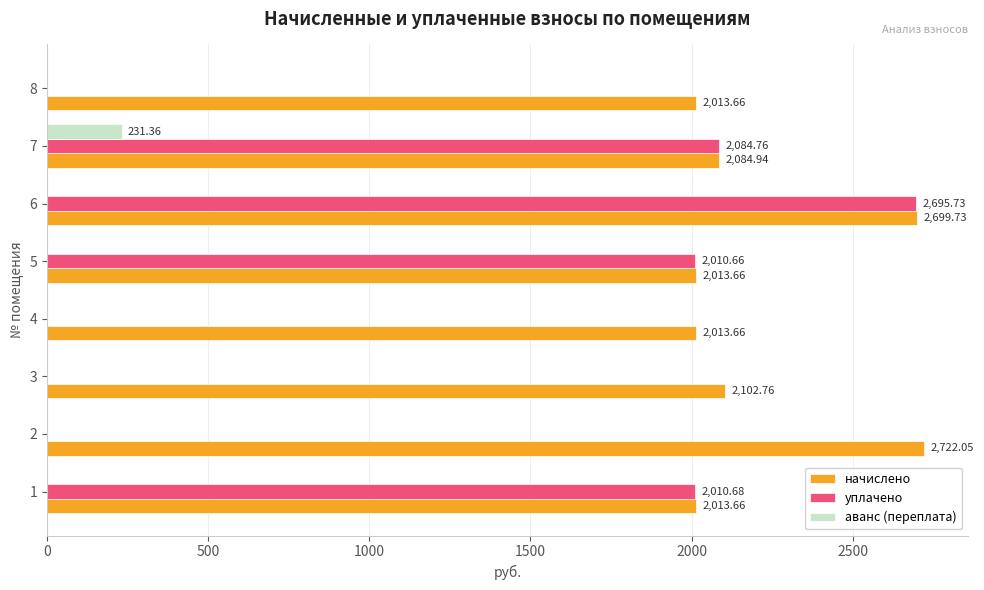

What is the total value across all series at 1?

4024.3